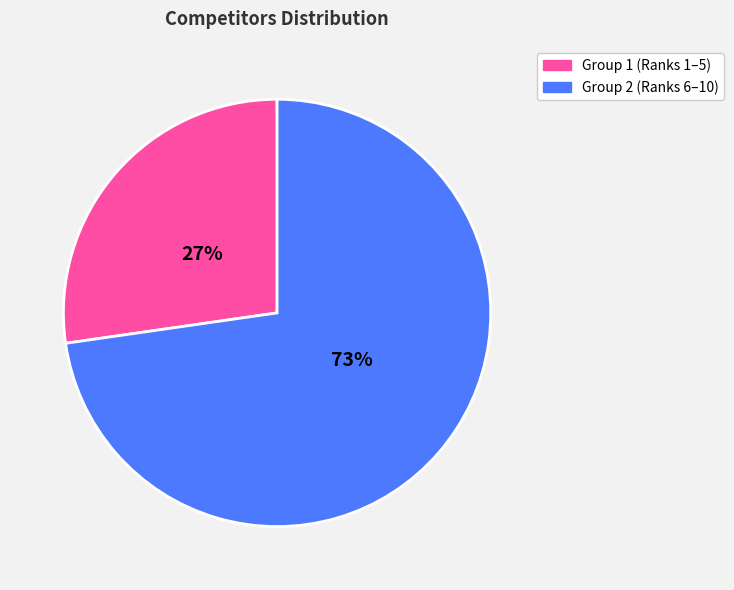

Is there a majority slice in this chart?

Yes